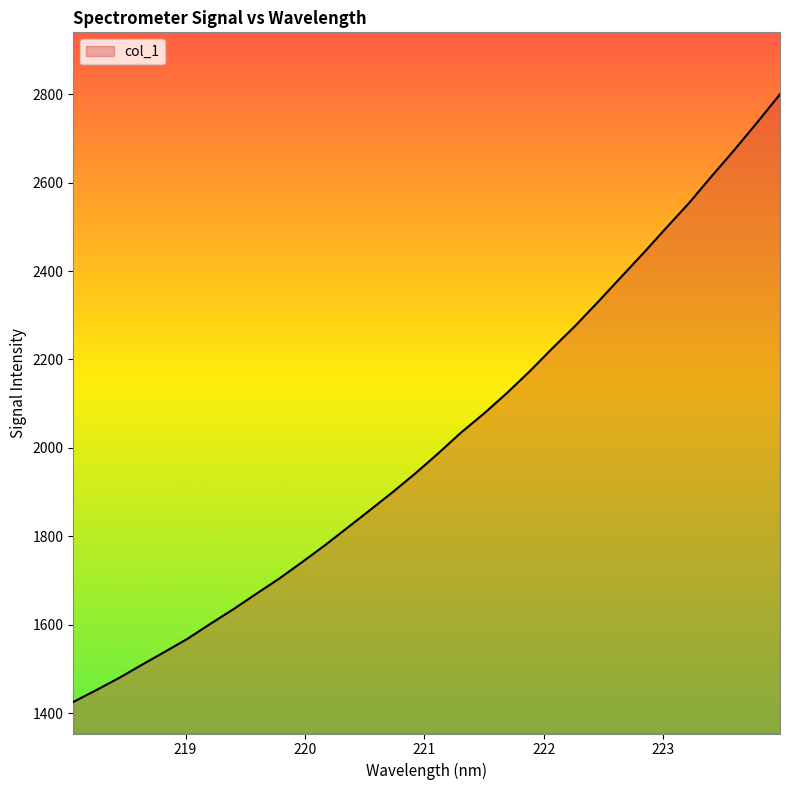

True or false: there are more than 0 points higher than both neighbors.

False